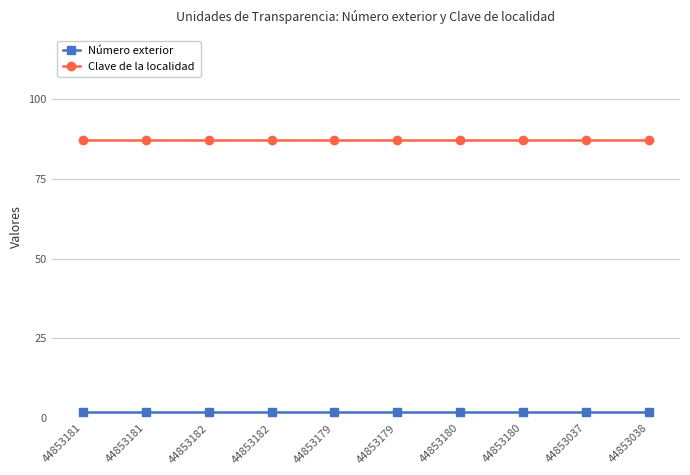

True or false: Número exterior and Clave de la localidad cross at least once.

False